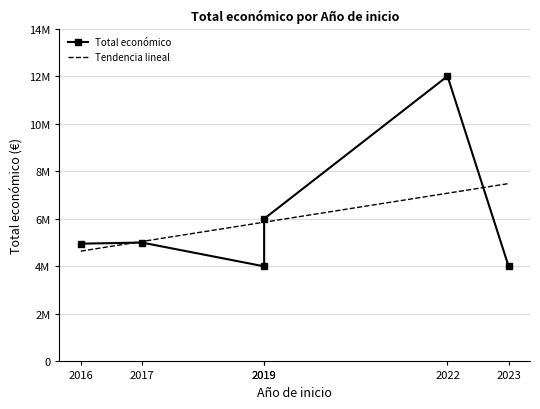

Rank the categories by value from lowest to highest.

2019, 2023, 2016, 2017, 2019, 2022